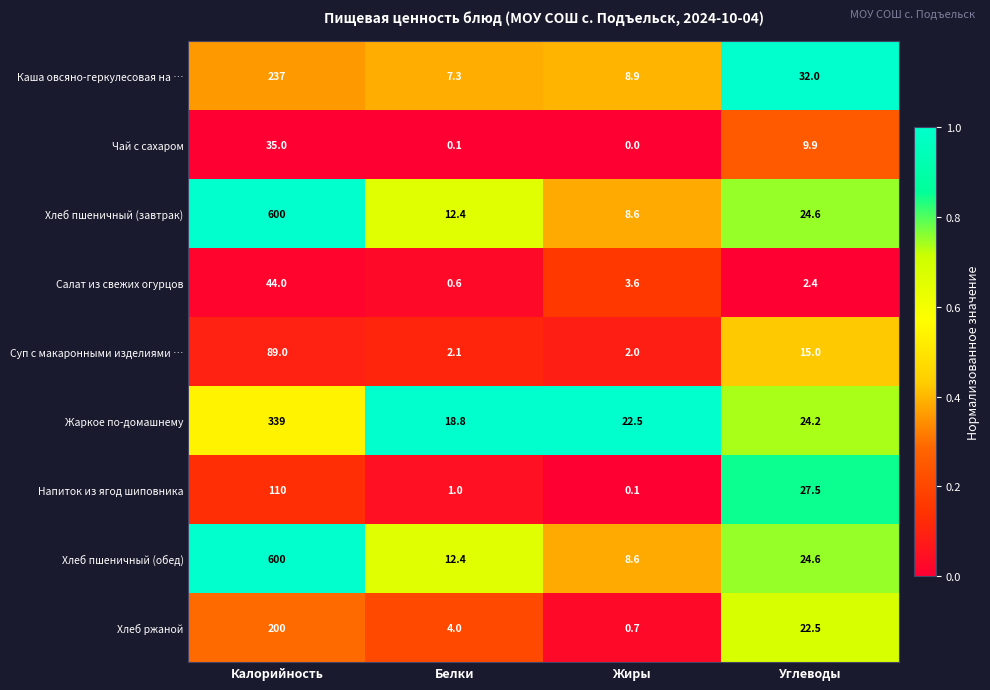

What is the difference between the maximum and minimum values in the Каша овсяно-геркулесовая на … series?

229.7